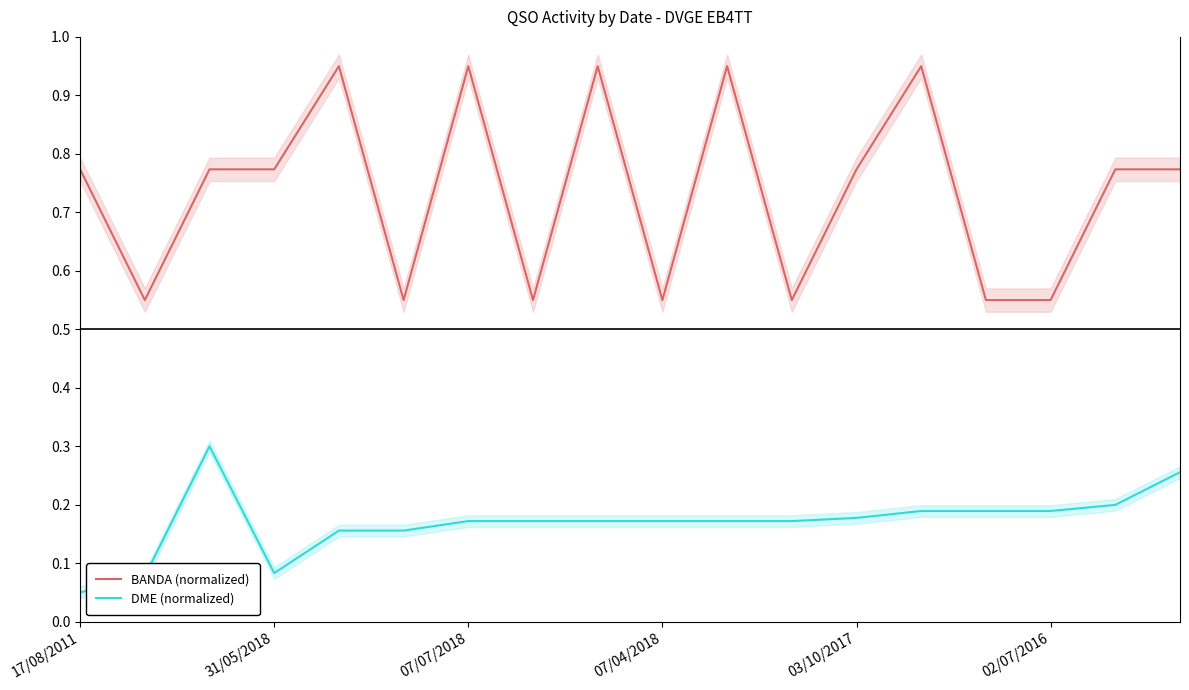

True or false: DME (normalized) and BANDA (normalized) cross at least once.

False